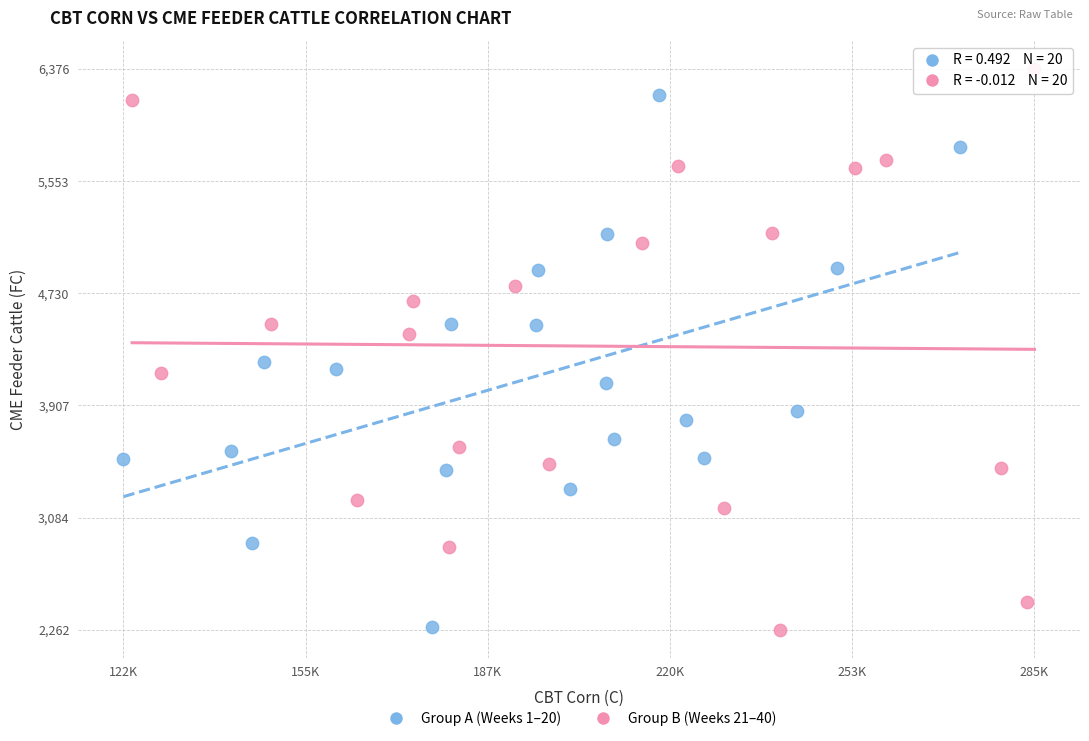

Which series has the largest Y range (max minus min)?

Group B (Weeks 21–40)